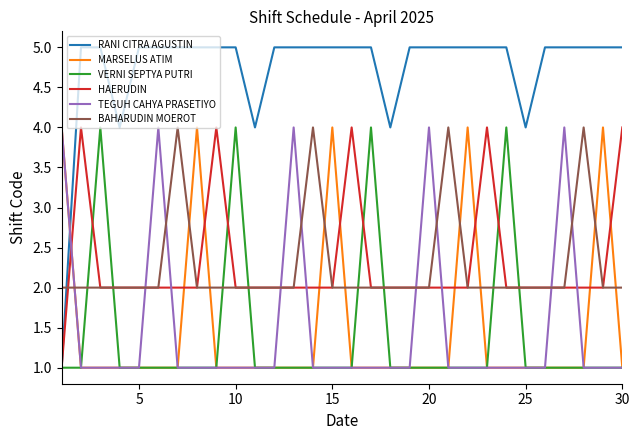

How many lines are shown in the chart?

6